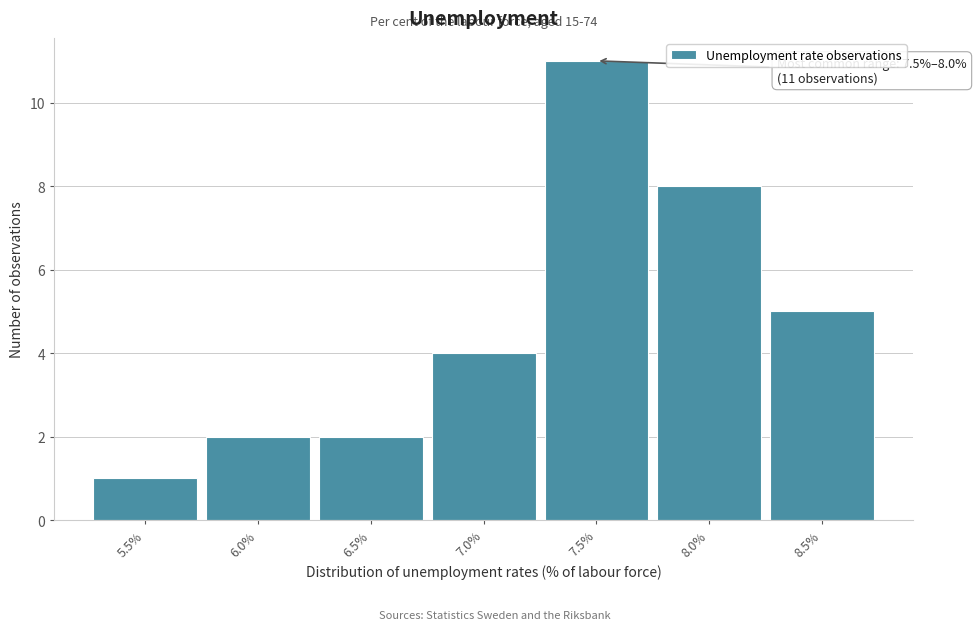

Reading left to right, what are all the values shown in this chart?

1	2	2	4	11	8	5